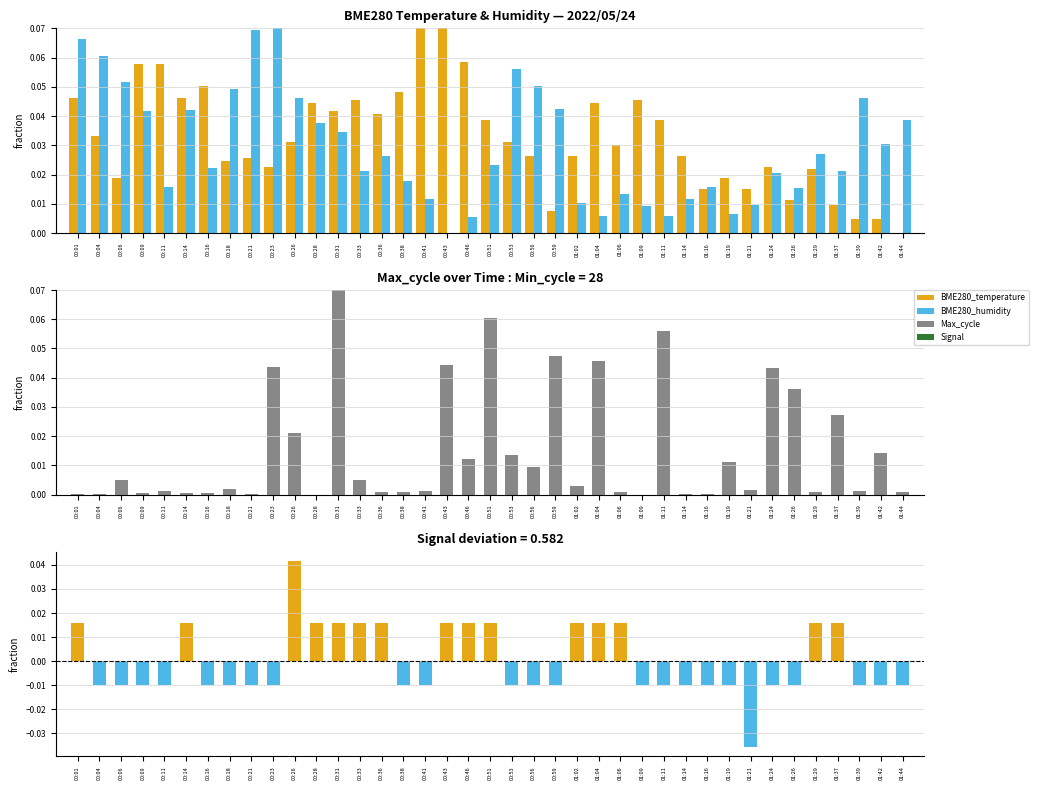

Where is BME280_humidity nearest to the value 0?

00:43